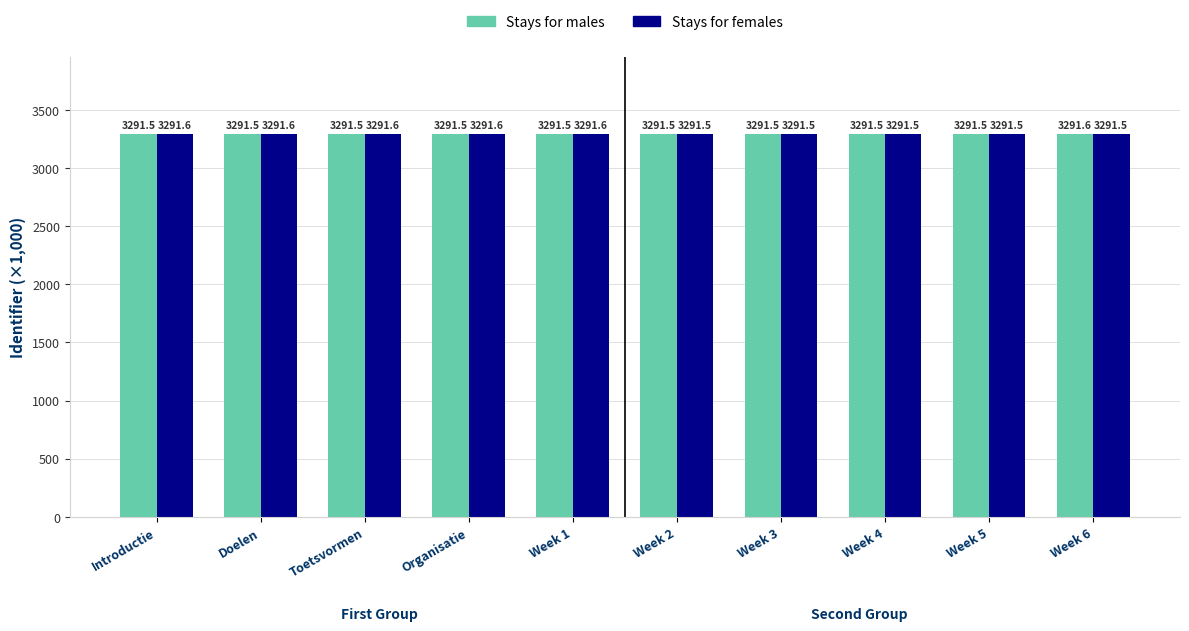

Which series has the largest total across all categories?

Stays for females